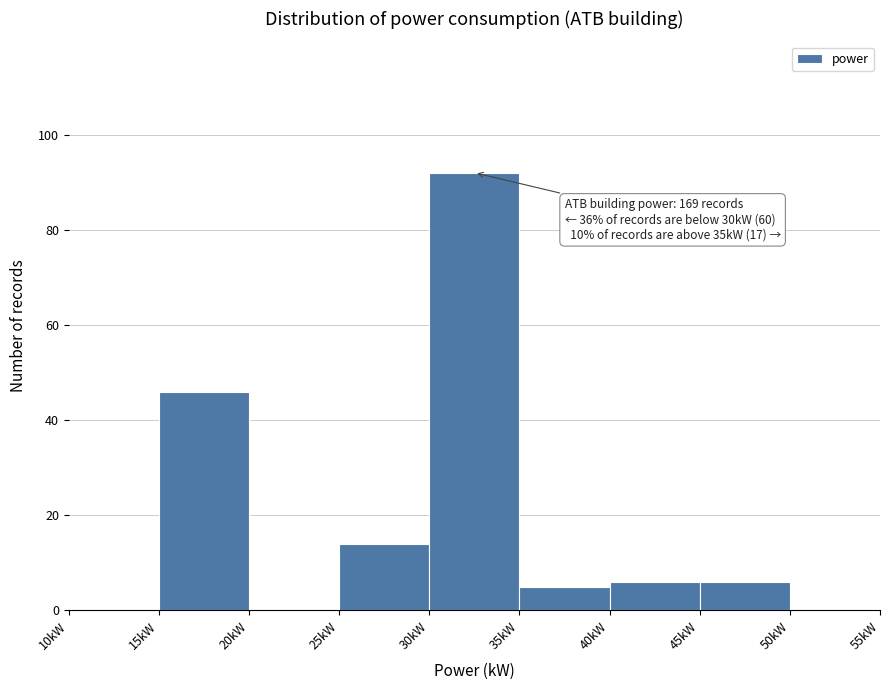

Which range on the x-axis has the tallest bar?

30 to 35